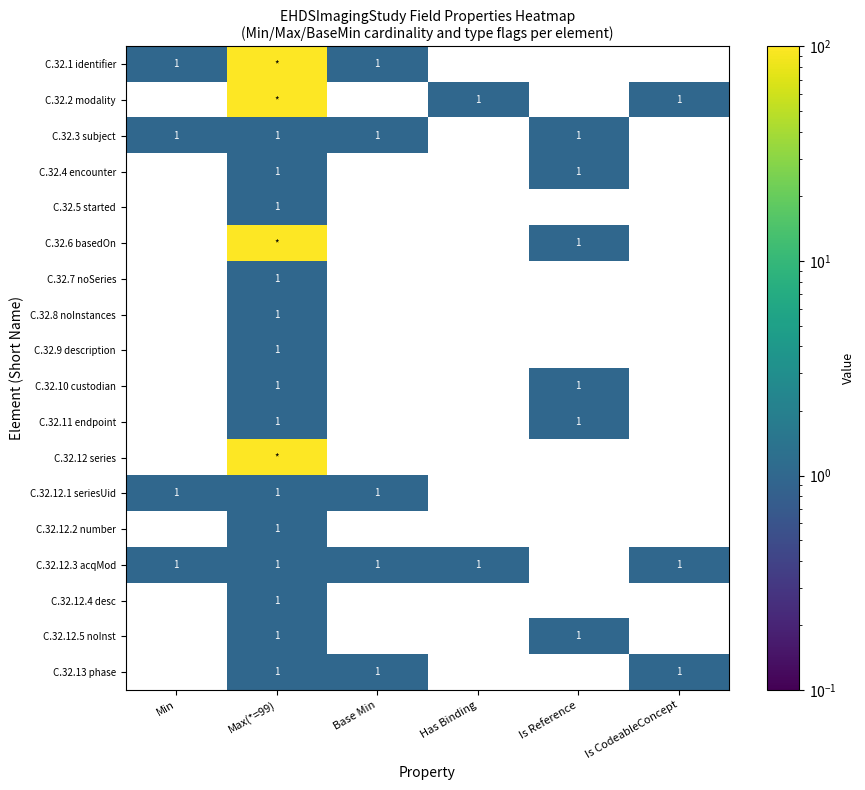

What is the spread (max minus min) of values at Has Binding?

1